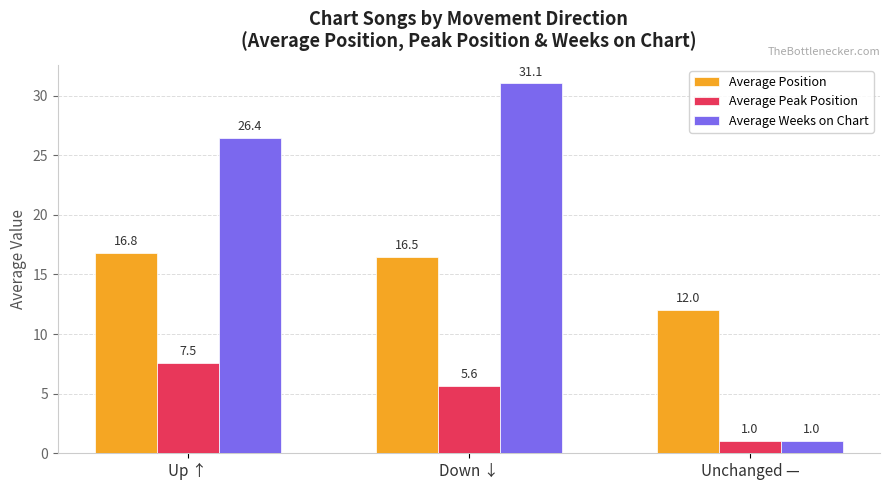

Rank the series by their average value, from highest to lowest.

Average Weeks on Chart, Average Position, Average Peak Position